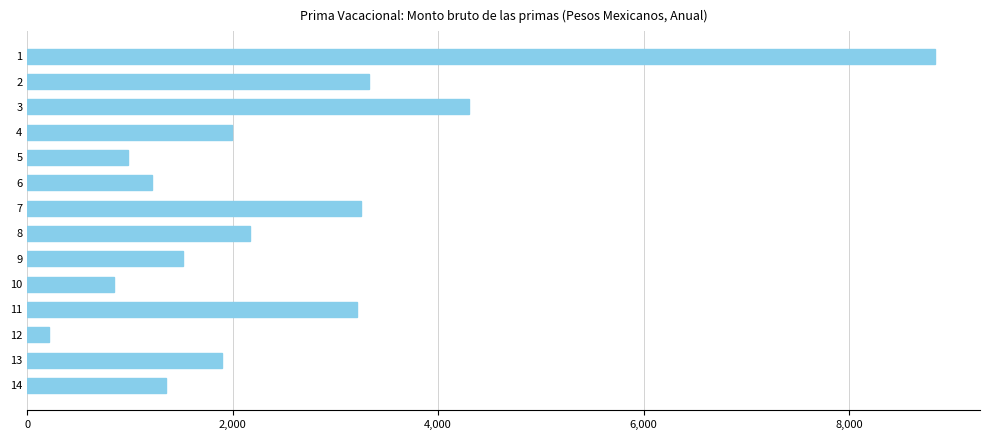

How many distinct data groups are displayed?

1